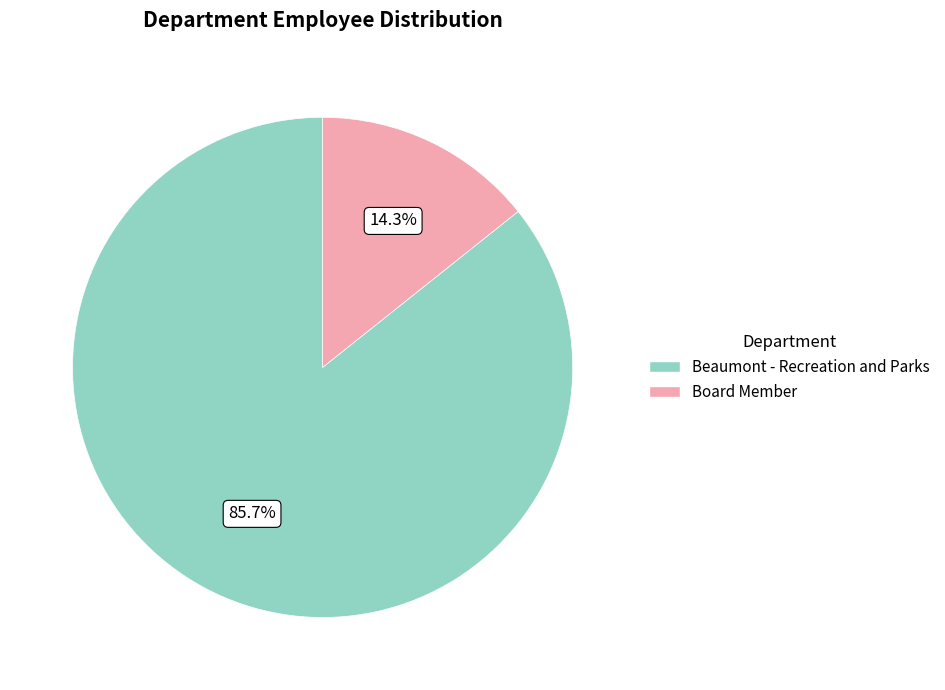

What is the ratio of the value at Board Member to the value at Beaumont - Recreation and Parks?

0.2